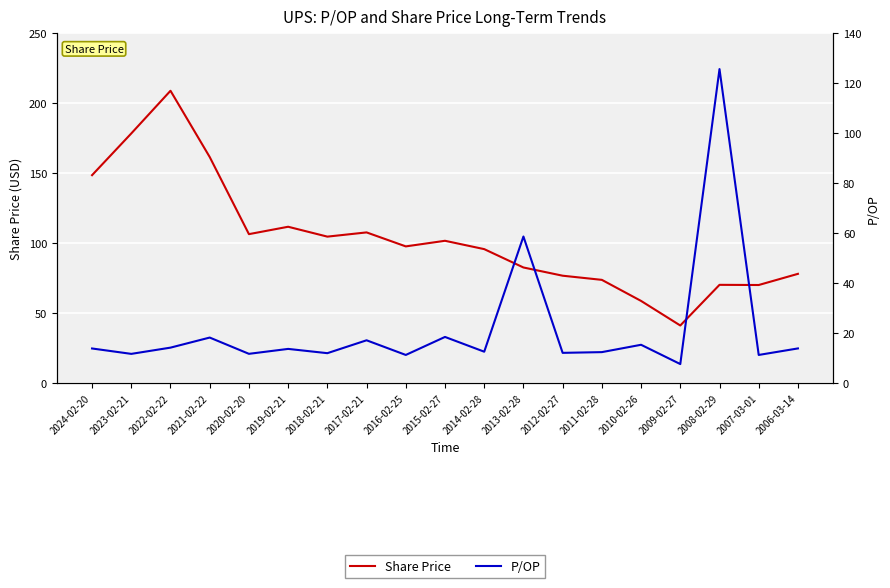

At which label is Share Price closest to 125?

2019-02-21